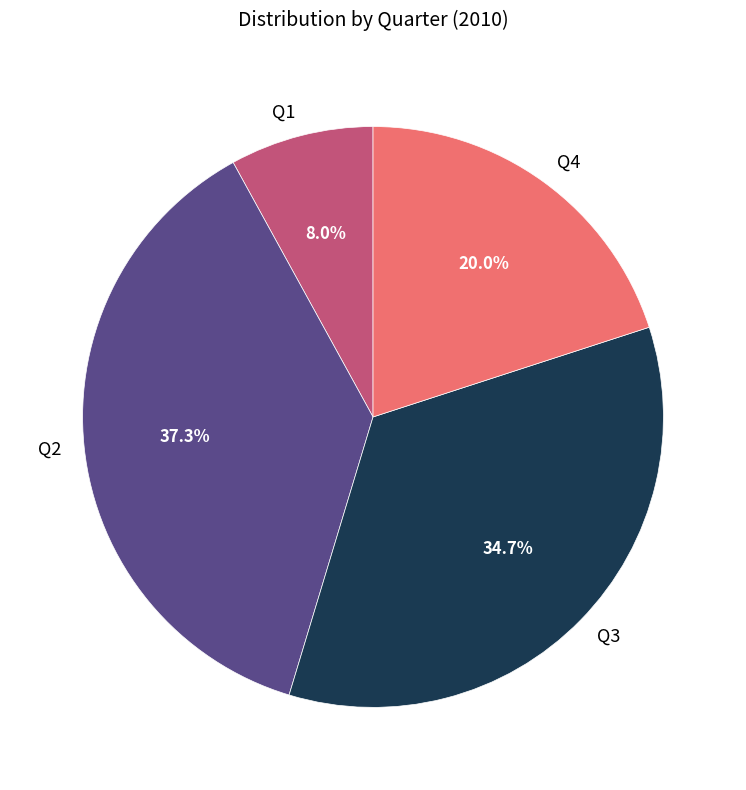

What percentage is the Q4 slice, to the nearest percent?

20%